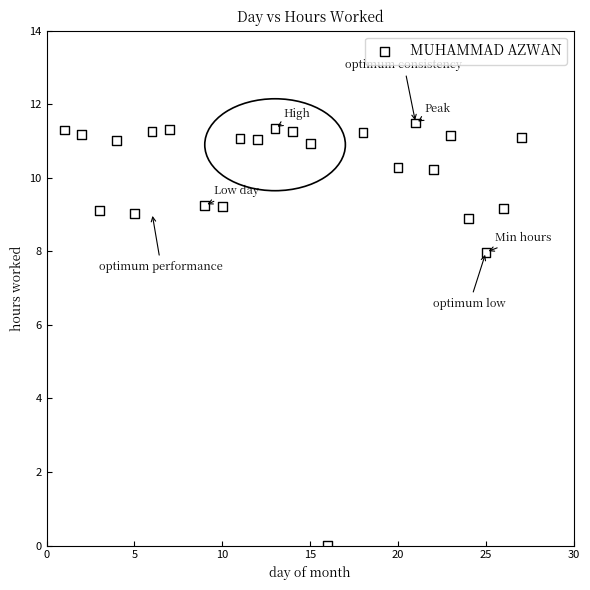

What is the range of X values (max minus min)?

26.0